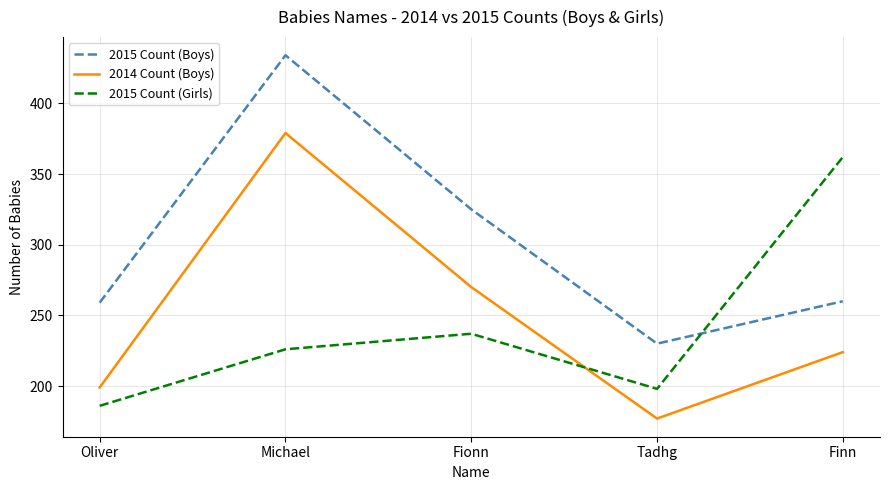

Where is 2015 Count (Boys) nearest to the value 332?

Fionn